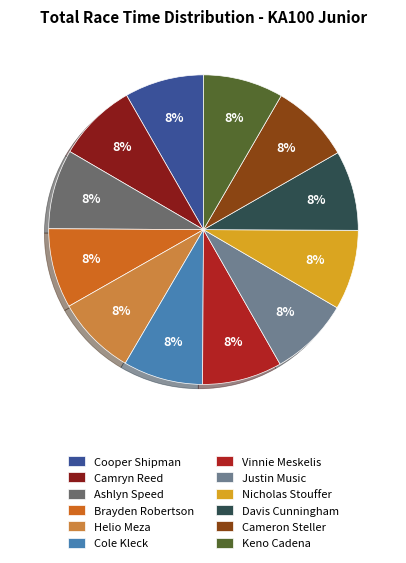

To the nearest percent, what portion does Brayden Robertson represent?

8%